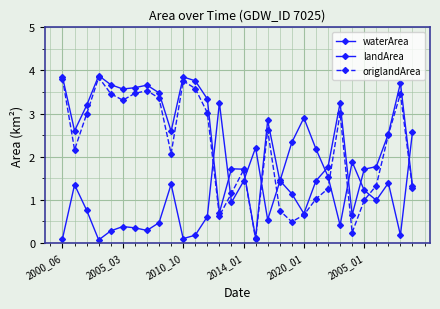

Is this an area chart (filled region under the line)?

No